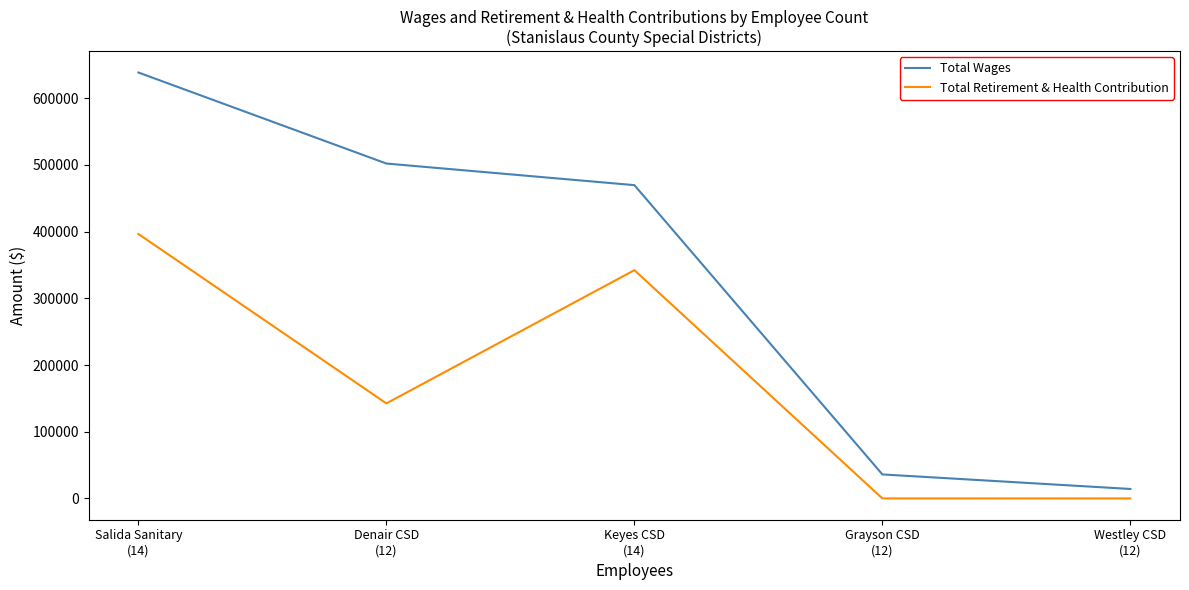

What is the maximum value shown in the chart?

638676